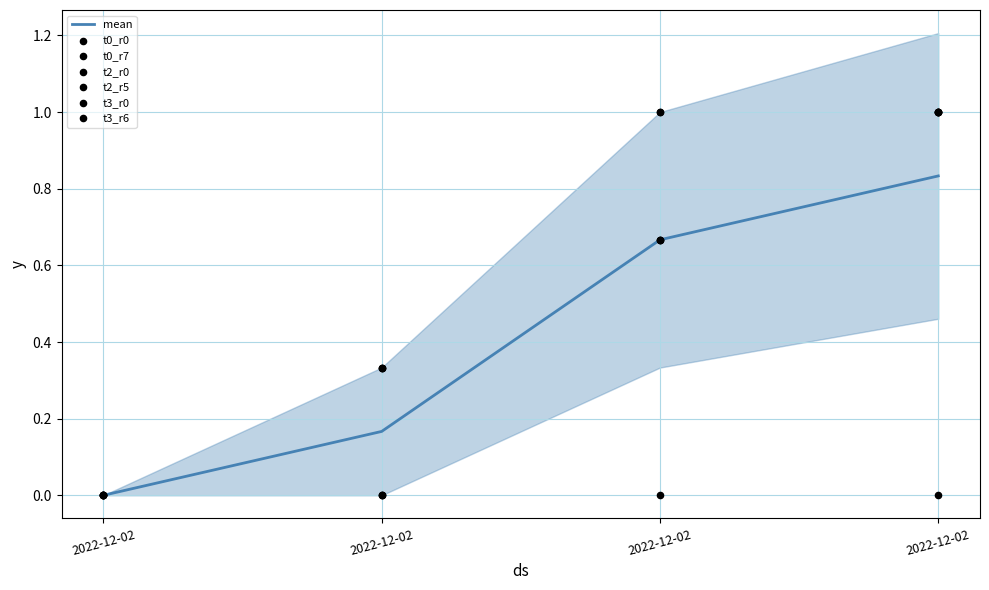

How many values in the mean series exceed 0?

3